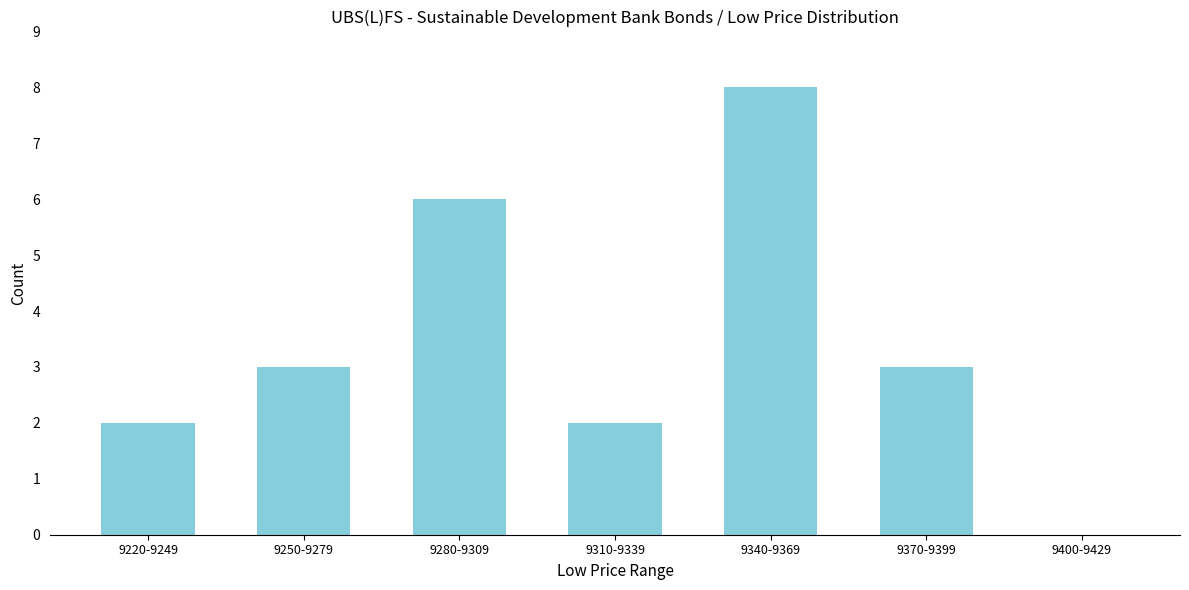

Reading right to left, transcribe all the data shown in this chart.

9400-9429=0	9370-9399=3	9340-9369=8	9310-9339=2	9280-9309=6	9250-9279=3	9220-9249=2